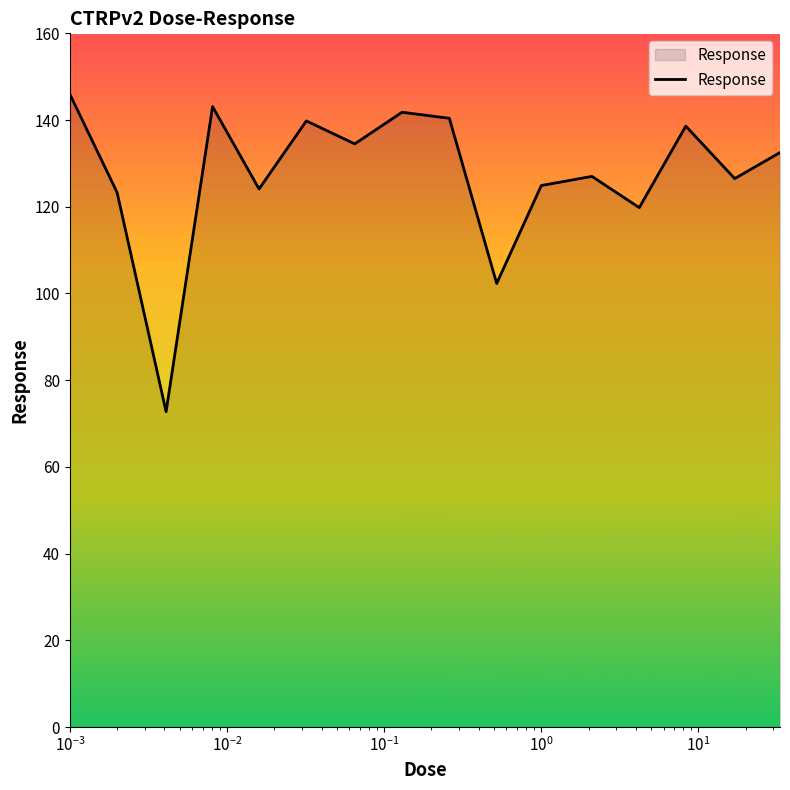

What is the maximum value shown in the chart?

146.0